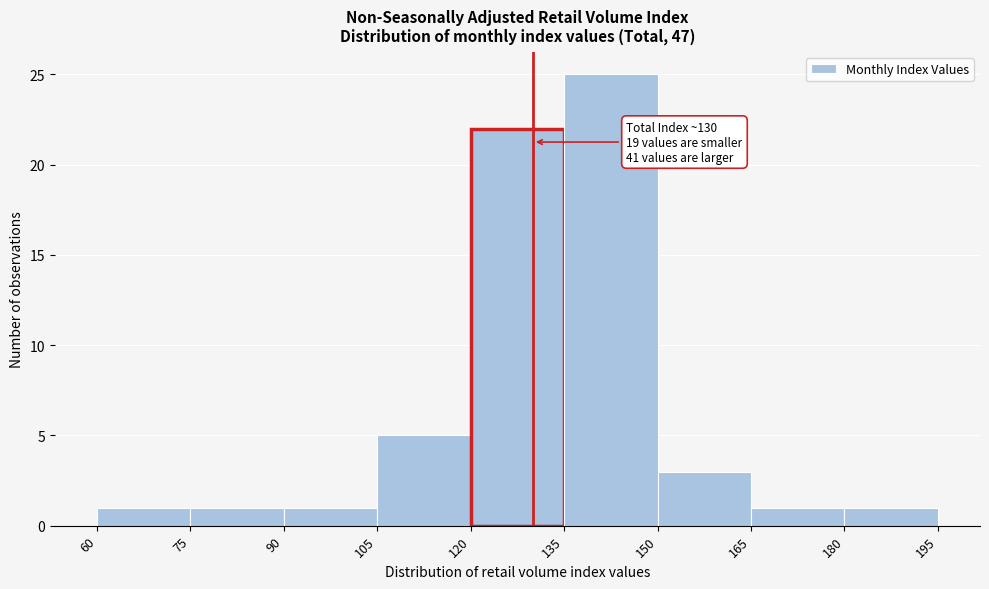

Over which range of the x-axis is the bar tallest?

135 to 150